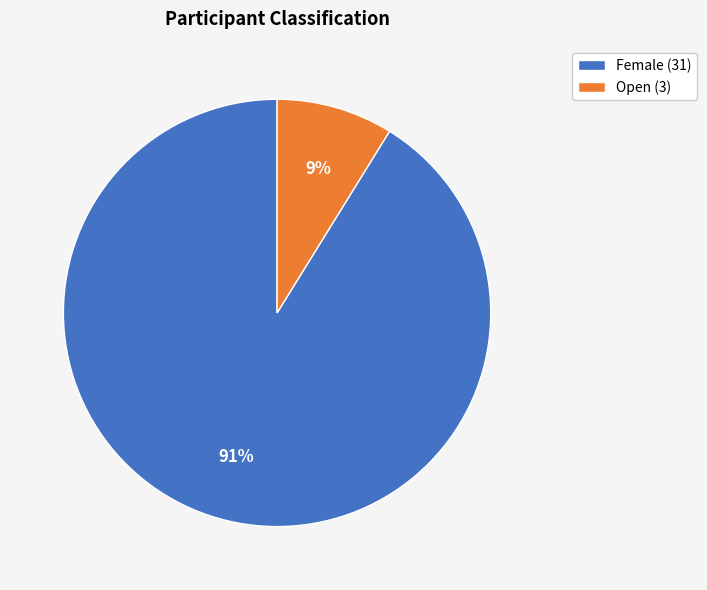

What percentage is the Open (3) slice, to the nearest percent?

9%